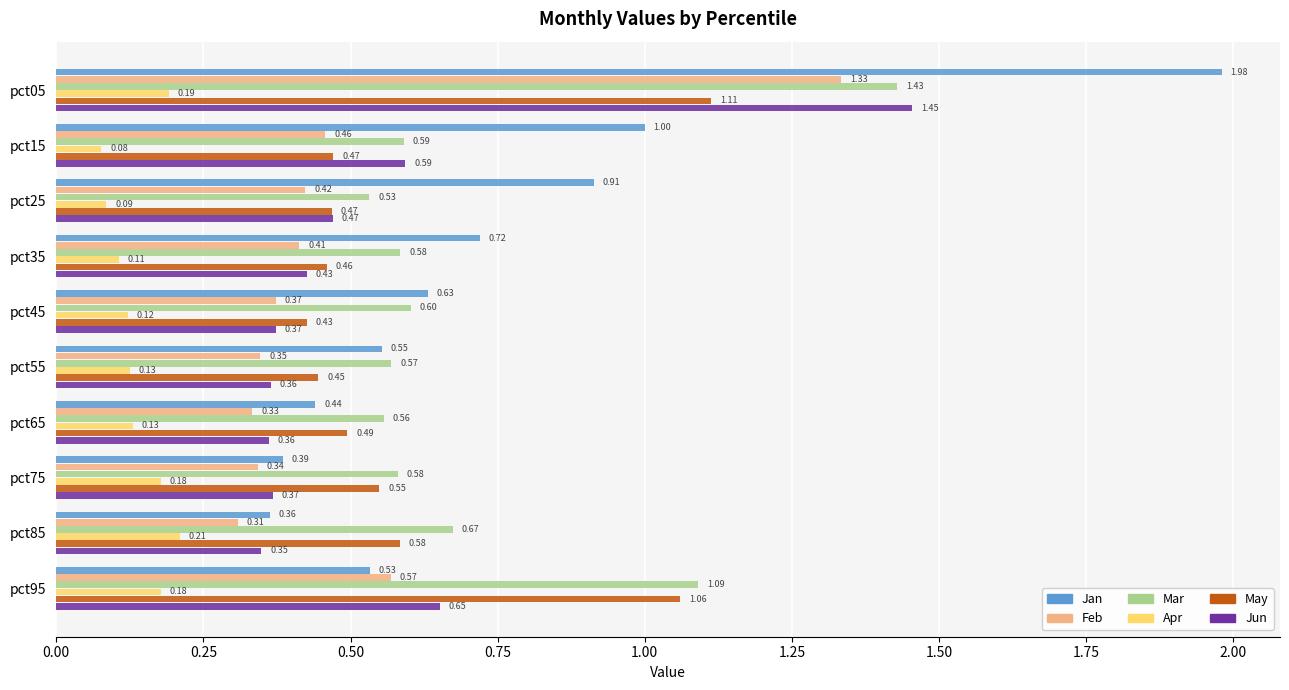

Which category has the lowest value across all series?

pct15